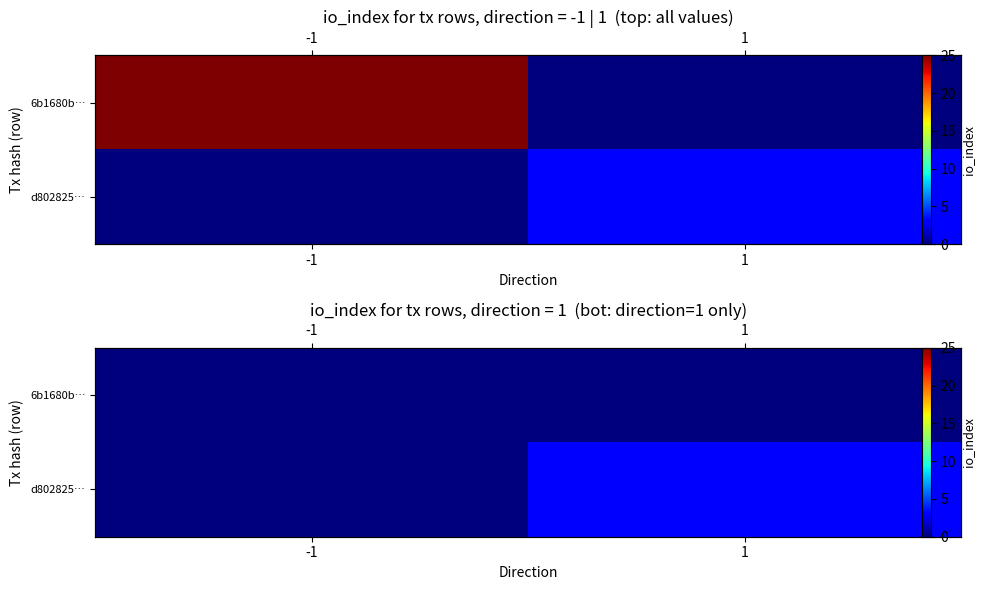

Where is d802825… nearest to the value 1?

-1